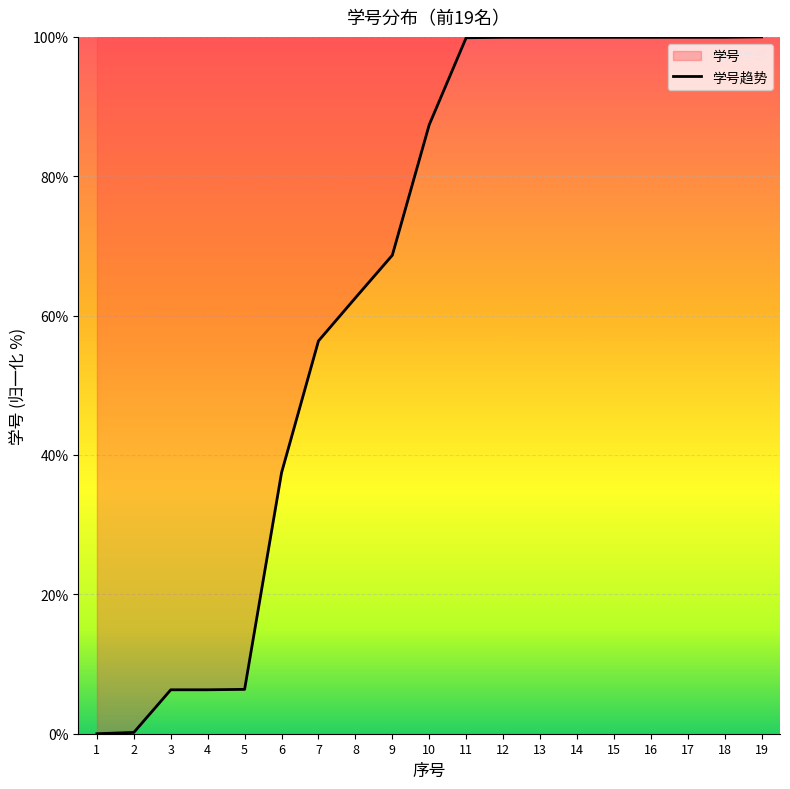

Reading right to left, transcribe all the data shown in this chart.

19=100.0	18=99.9	17=99.9	16=99.9	15=99.9	14=99.9	13=99.9	12=99.9	11=99.9	10=87.4	9=68.7	8=62.5	7=56.4	6=37.5	5=6.4	4=6.3	3=6.3	2=0.2	1=0.0